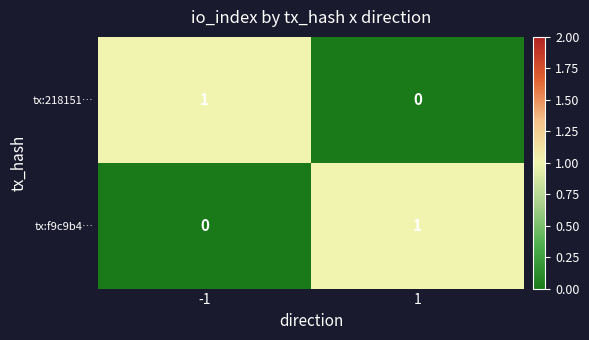

At how many categories does at least one series exceed 0?

2